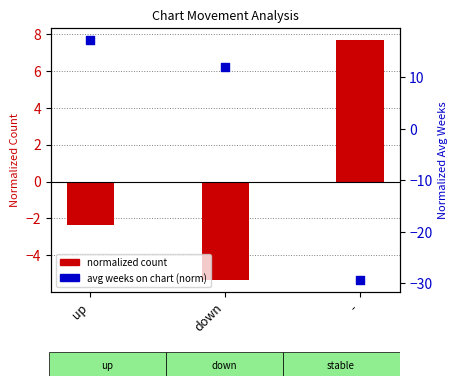

At which category is the sum across all series the highest?

up